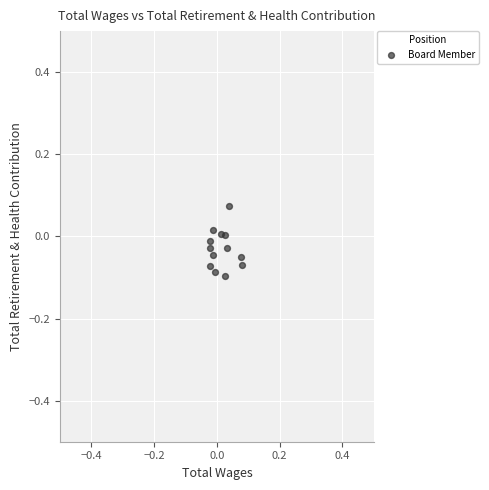

Count the number of points in this scatter plot.

13